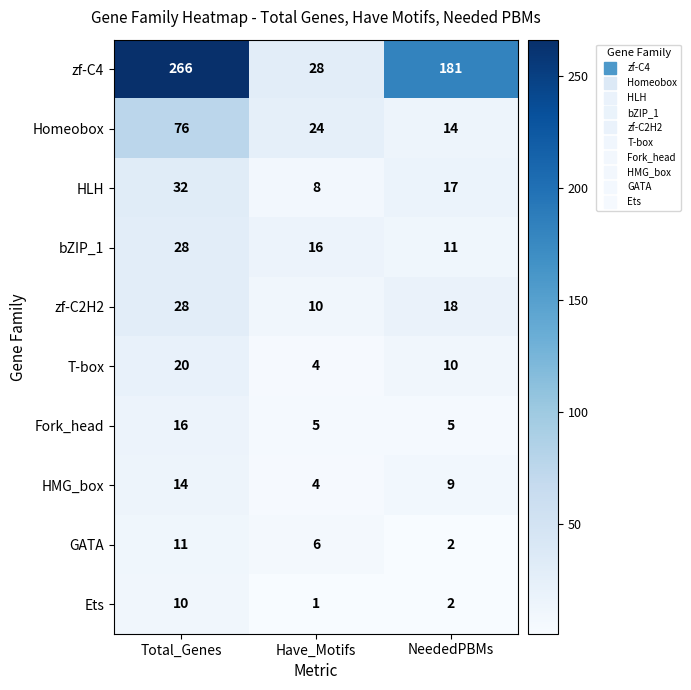

Reading right to left, list all the values displayed in this chart.

zf-C4: 181	28	266
Homeobox: 14	24	76
HLH: 17	8	32
bZIP_1: 11	16	28
zf-C2H2: 18	10	28
T-box: 10	4	20
Fork_head: 5	5	16
HMG_box: 9	4	14
GATA: 2	6	11
Ets: 2	1	10